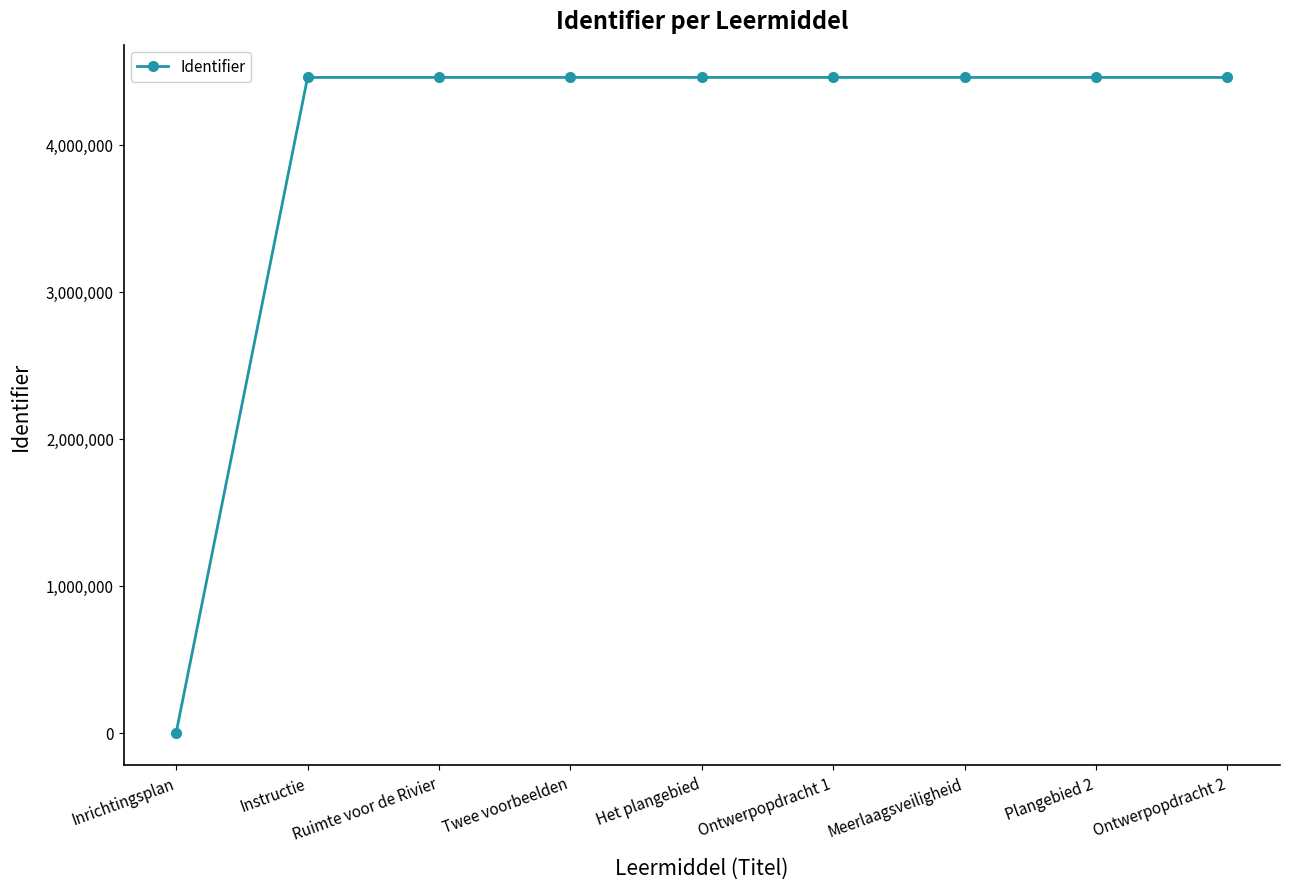

At which label is the value closest to 2229823?

Instructie